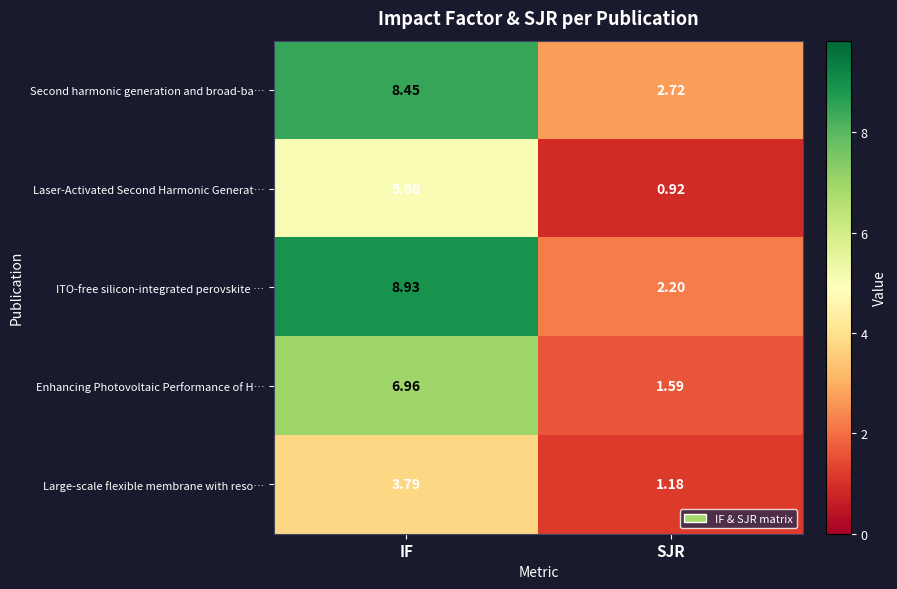

Which category has the lowest value in the Second harmonic generation and broad-ba… series?

SJR